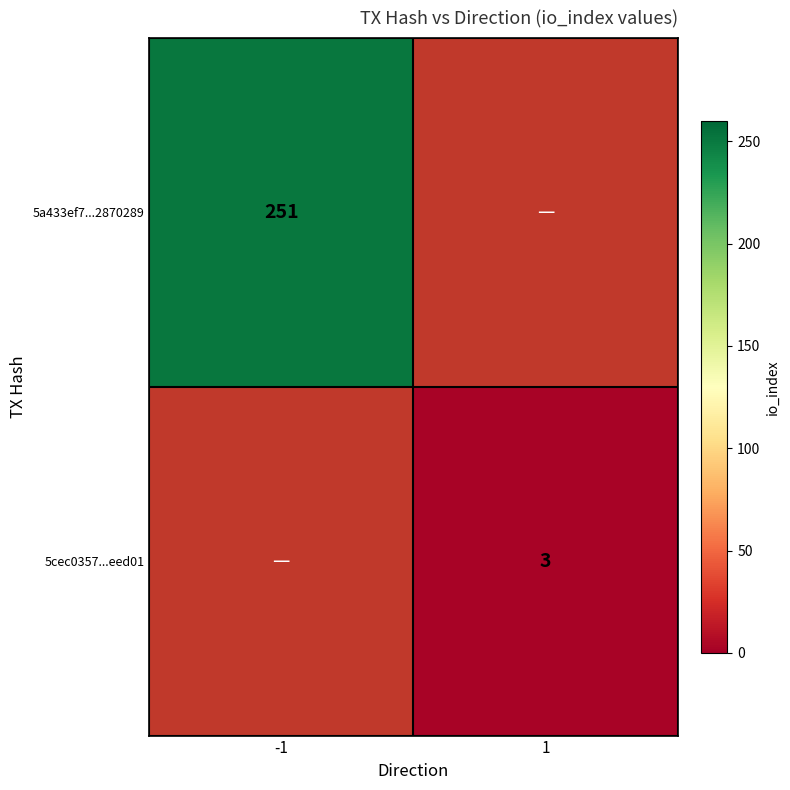

Count the number of data series in this chart.

2